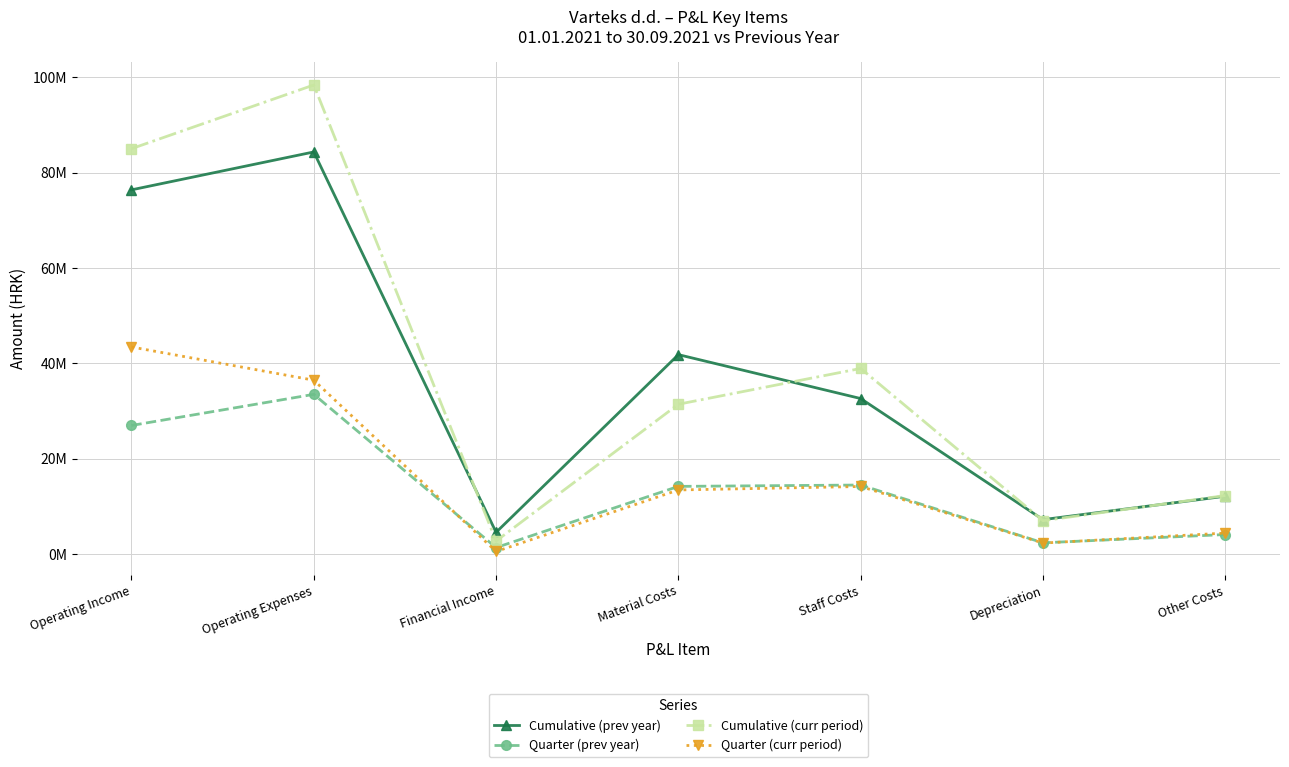

Does the chart have visible grid lines?

Yes